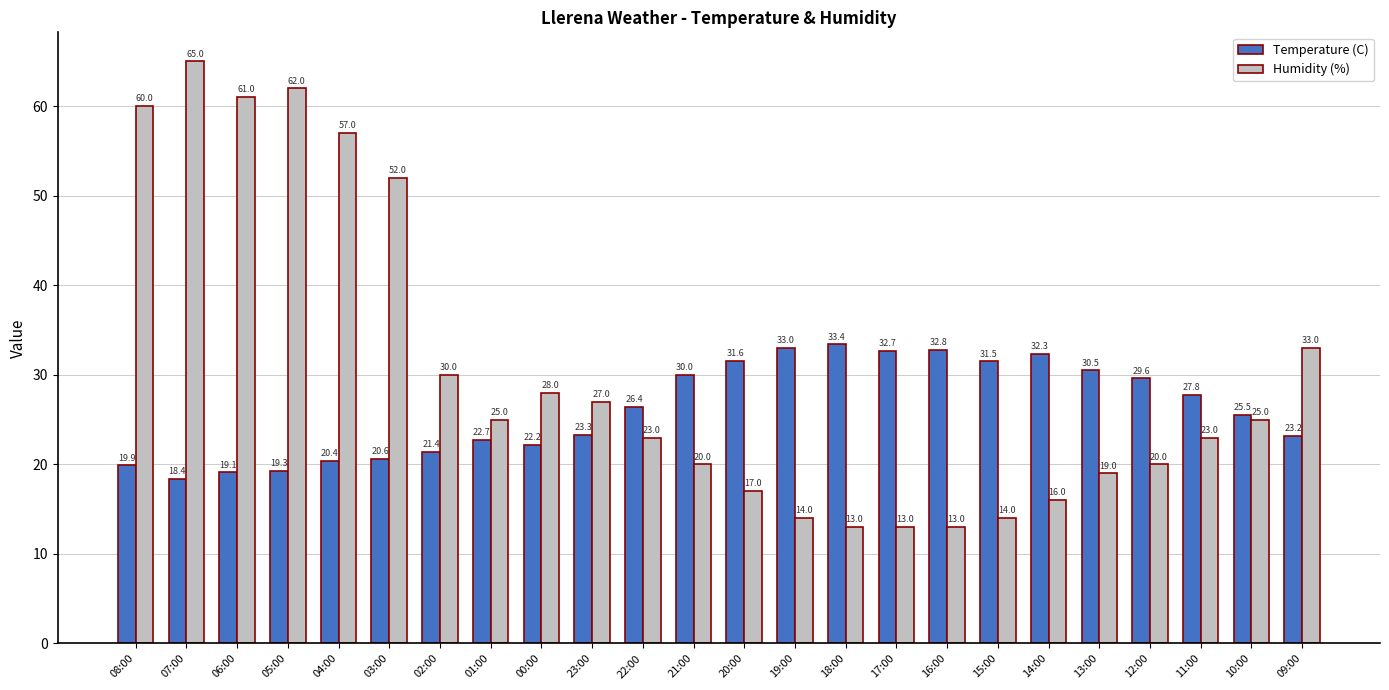

What is the maximum value for Temperature (C)?

33.4